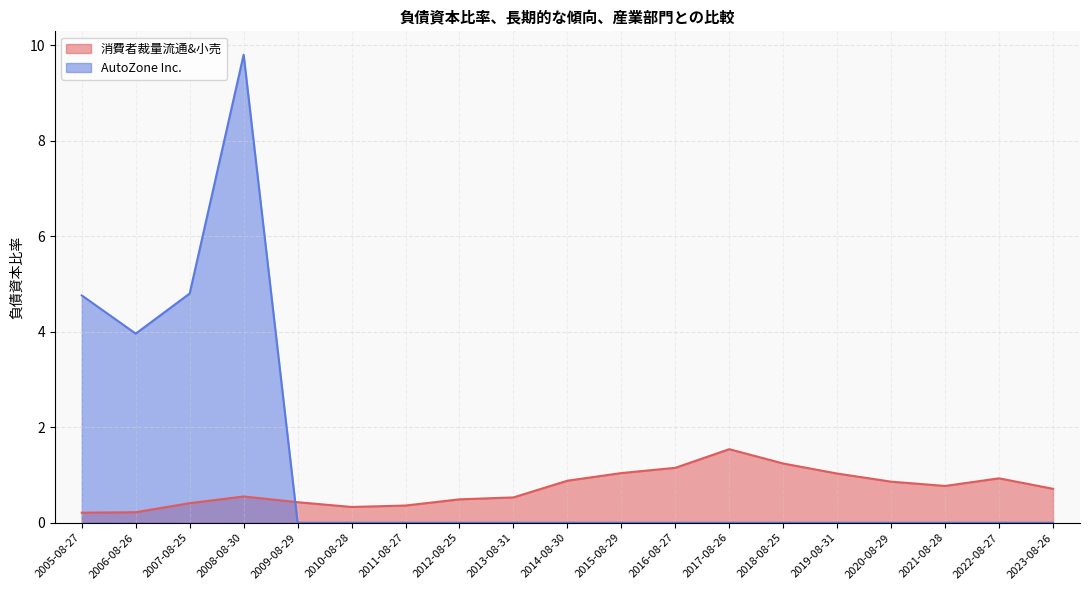

In 消費者裁量流通&小売, how many points are lower than both neighbors (excluding endpoints)?

2